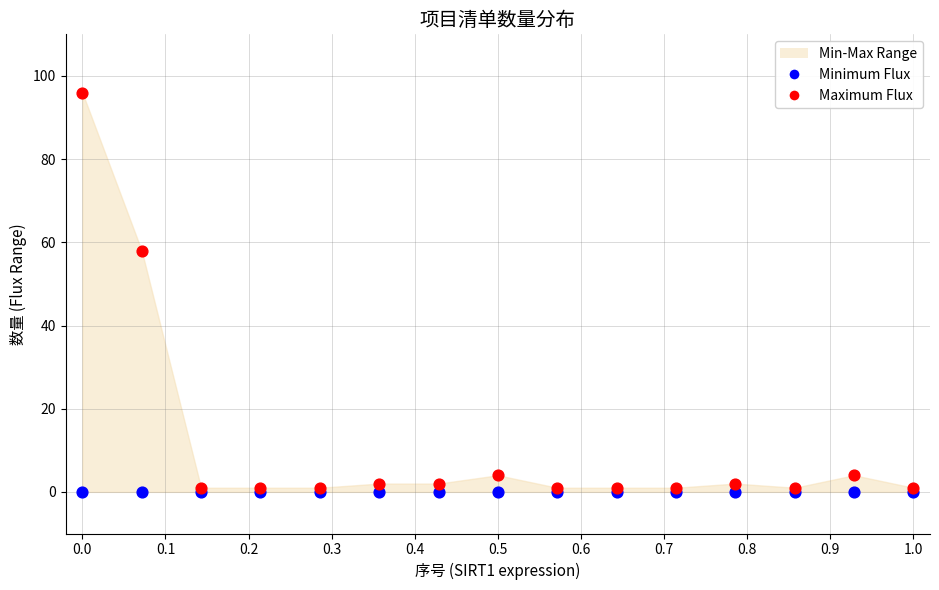

In the Maximum Flux series, what Y value is closest to 48?

58